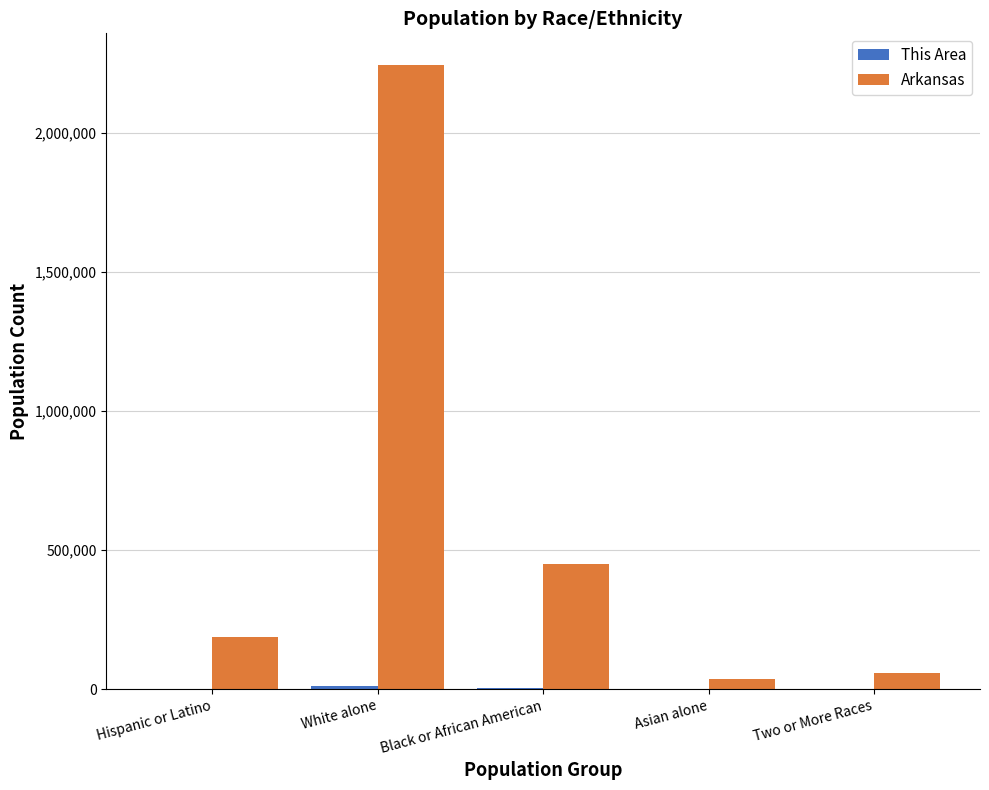

The Arkansas series shows 876432 at White alone. True or false?

False